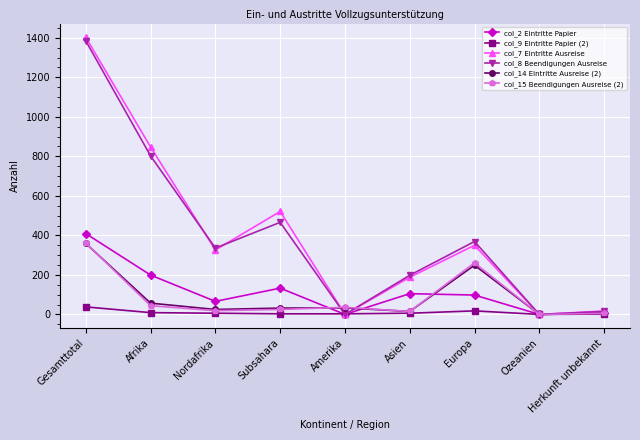

How many data points does each series have?

9